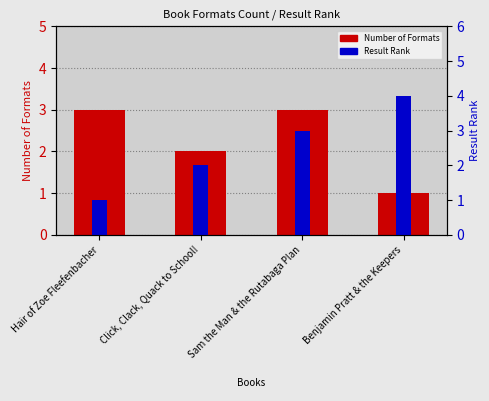

What are all the series names shown in the legend?

Number of Formats, Result Rank